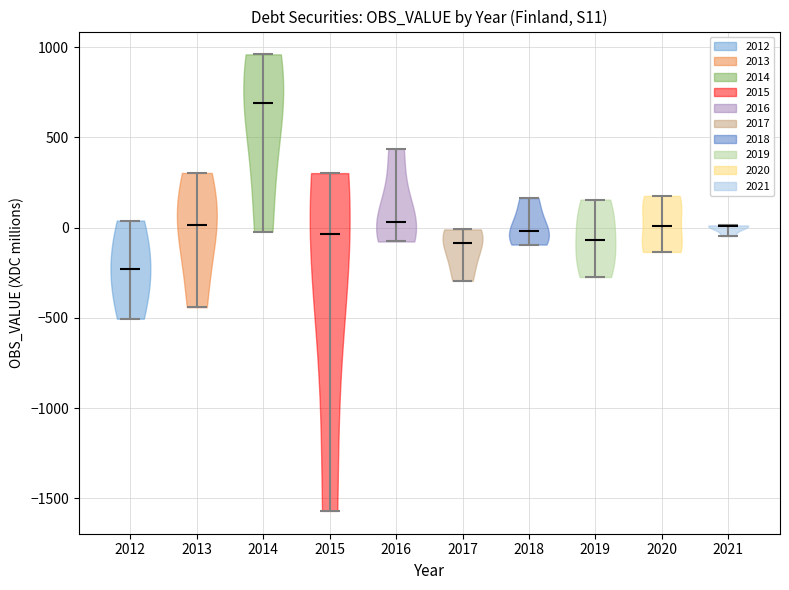

Which violin has the highest median line?

2014